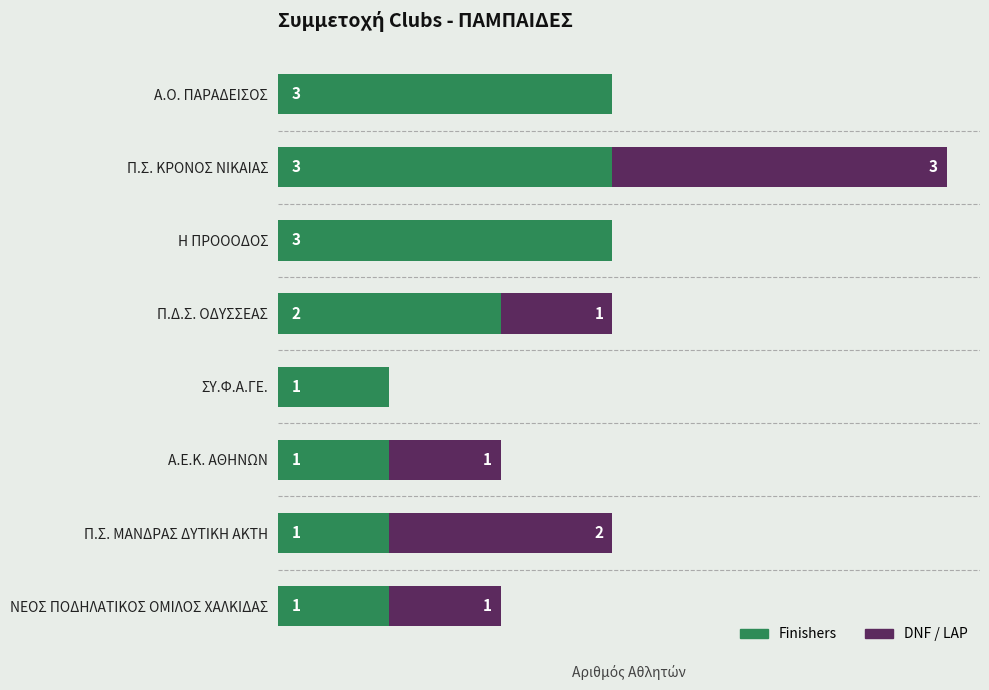

At which category is the sum across all series the highest?

Π.Σ. ΚΡΟΝΟΣ ΝΙΚΑΙΑΣ